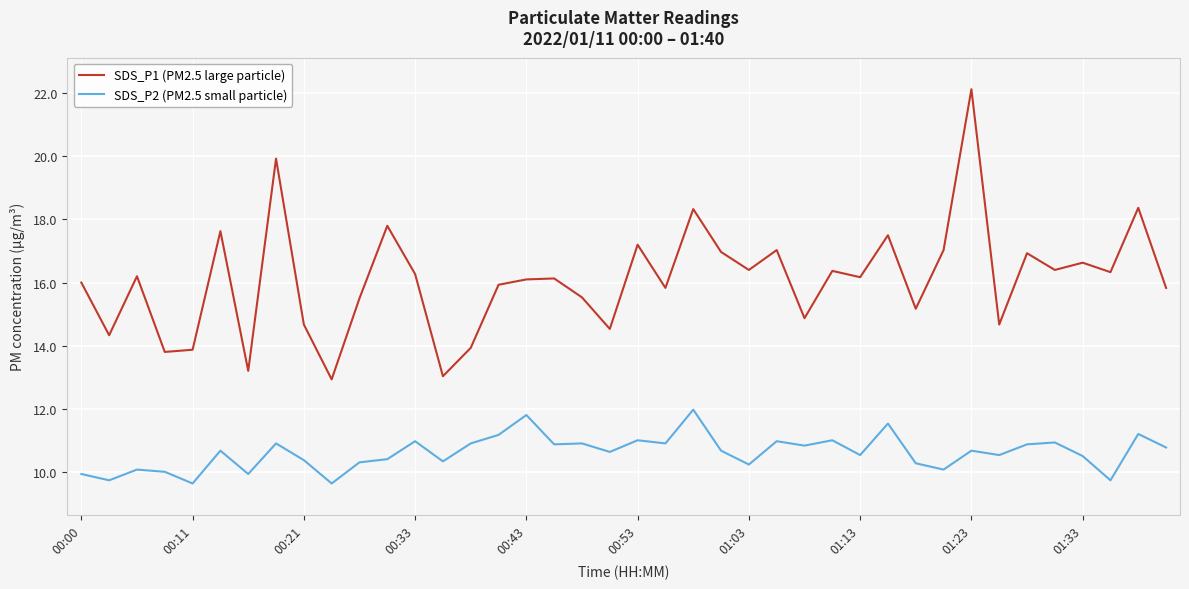

True or false: SDS_P2 (PM2.5 small particle) has more than 2 interior local peaks.

True